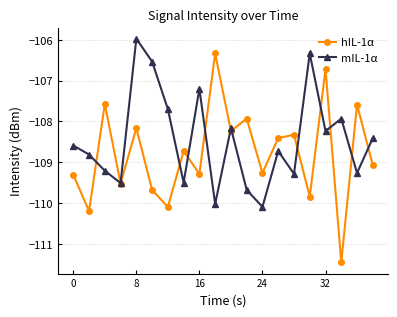

True or false: hIL-1α has more than 2 interior local peaks.

True